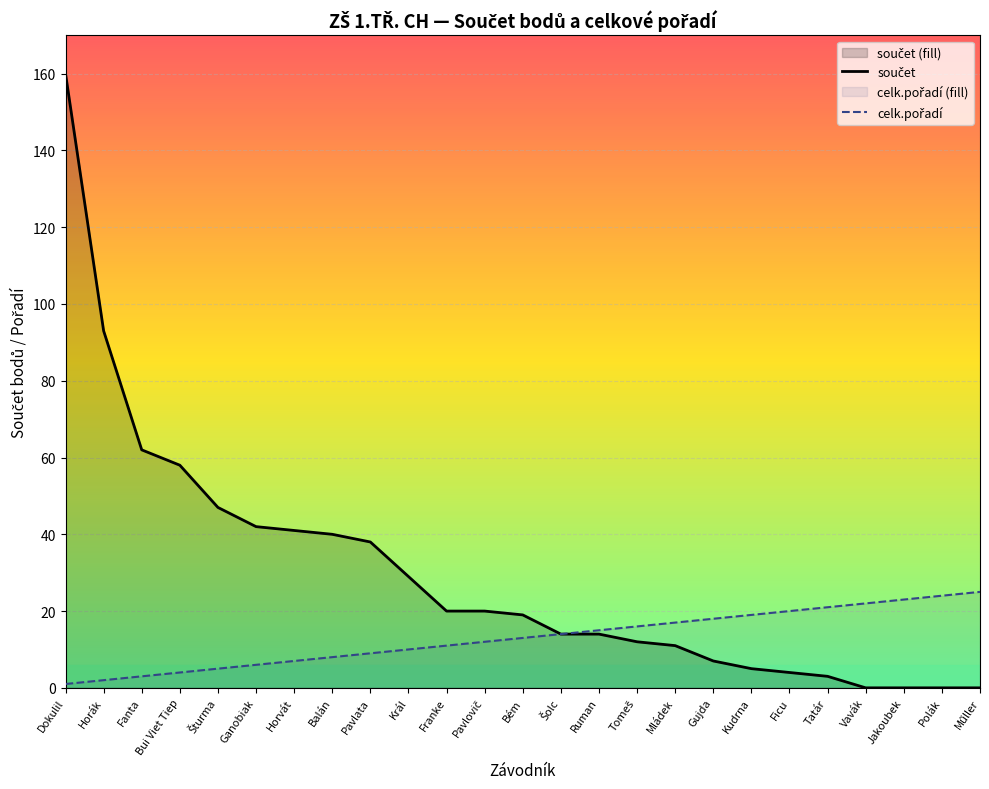

Which series has the widest spread of values?

součet